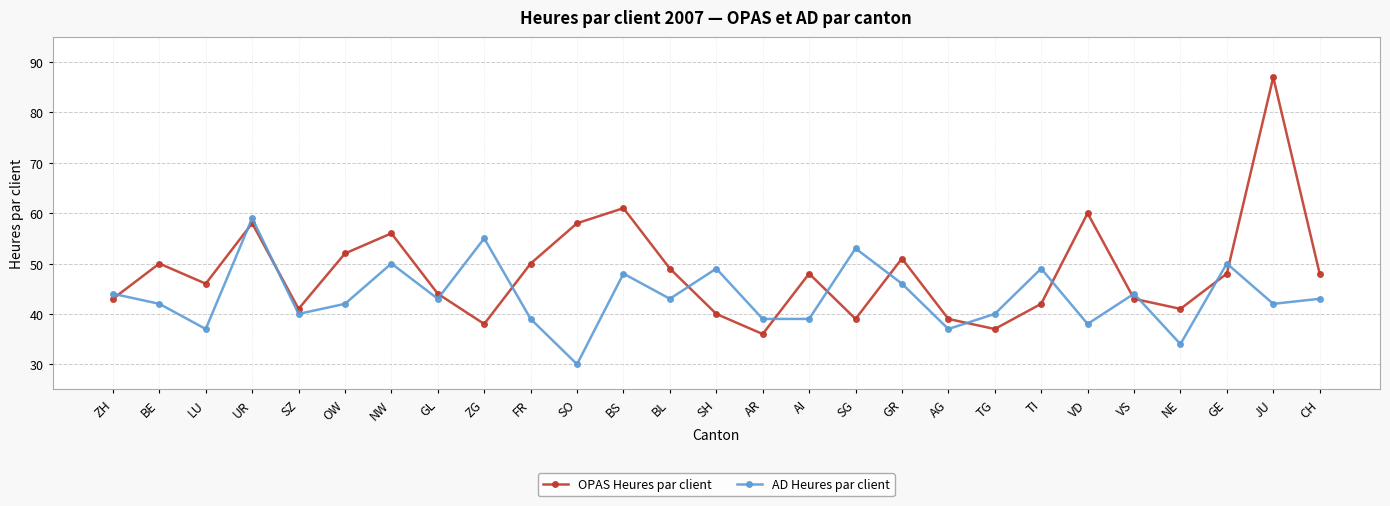

What is the difference between the maximum and second lowest values in the AD Heures par client series?

25